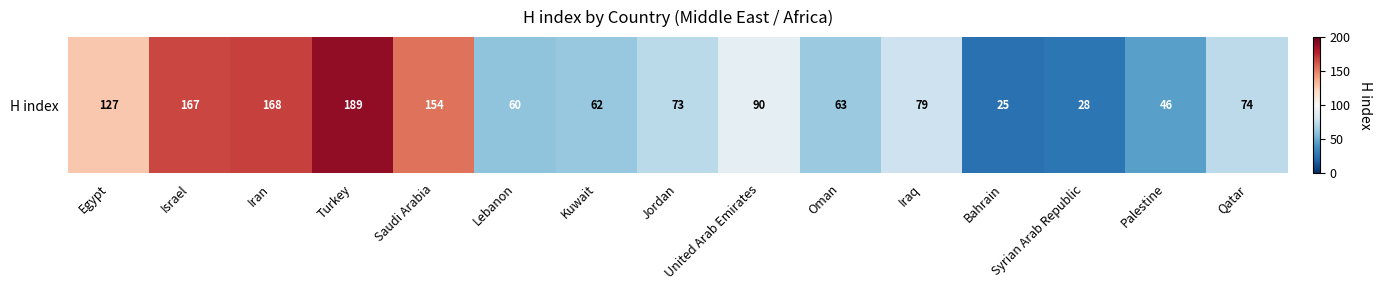

What is the minimum value shown in the chart?

25